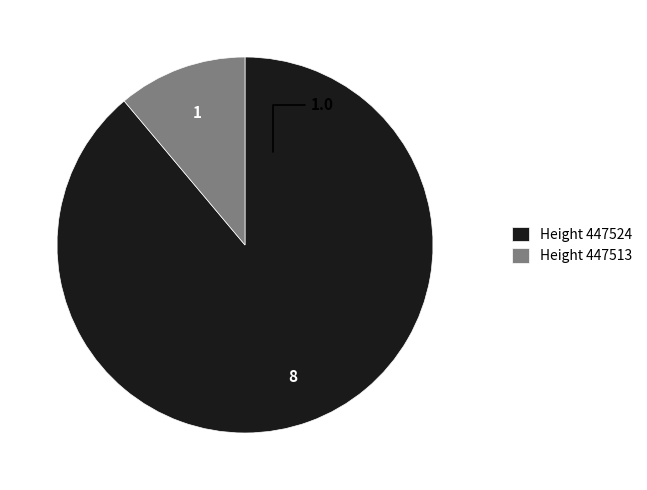

What is the majority slice?

Height 447524